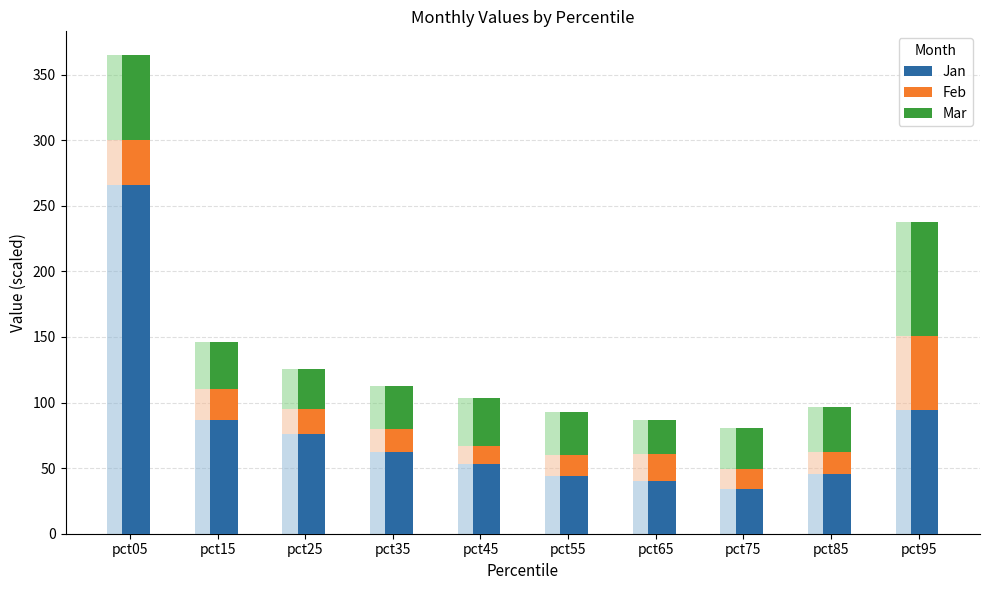

Is the value of Feb at pct85 greater than the value of Jan at pct65?

No